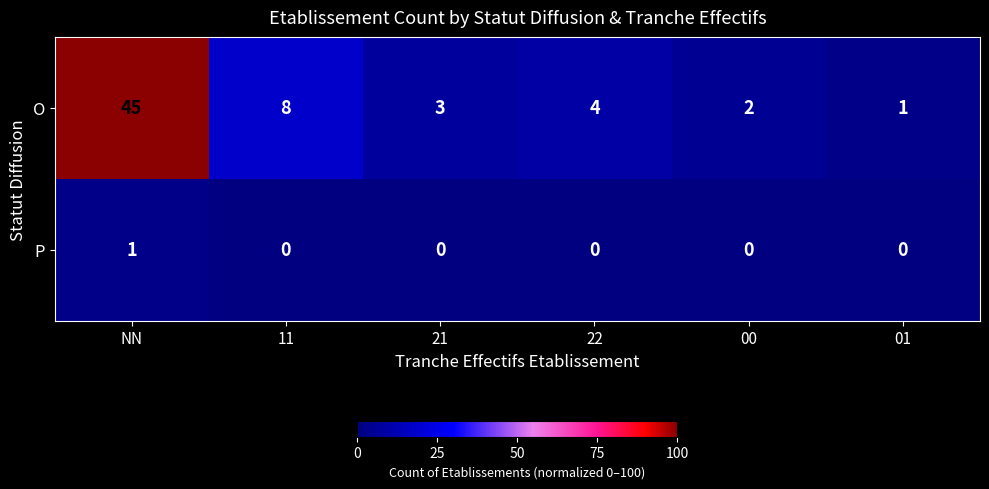

Reading left to right, list all the values displayed in this chart.

O: 45	8	3	4	2	1
P: 1	0	0	0	0	0